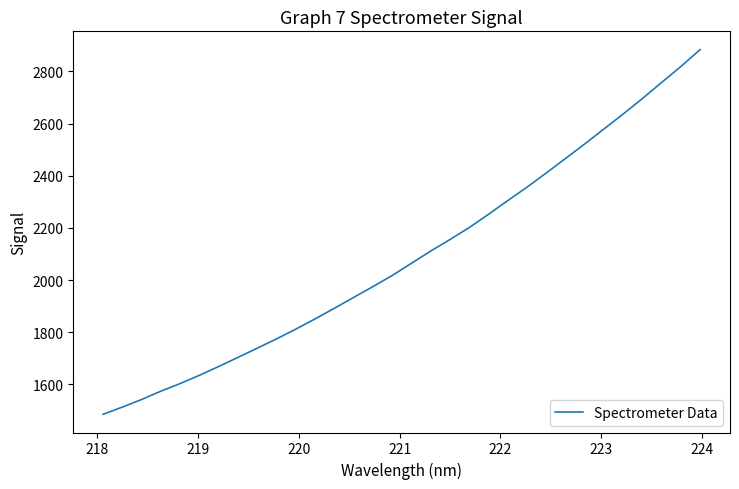

What is the minimum value shown in the chart?

1485.2